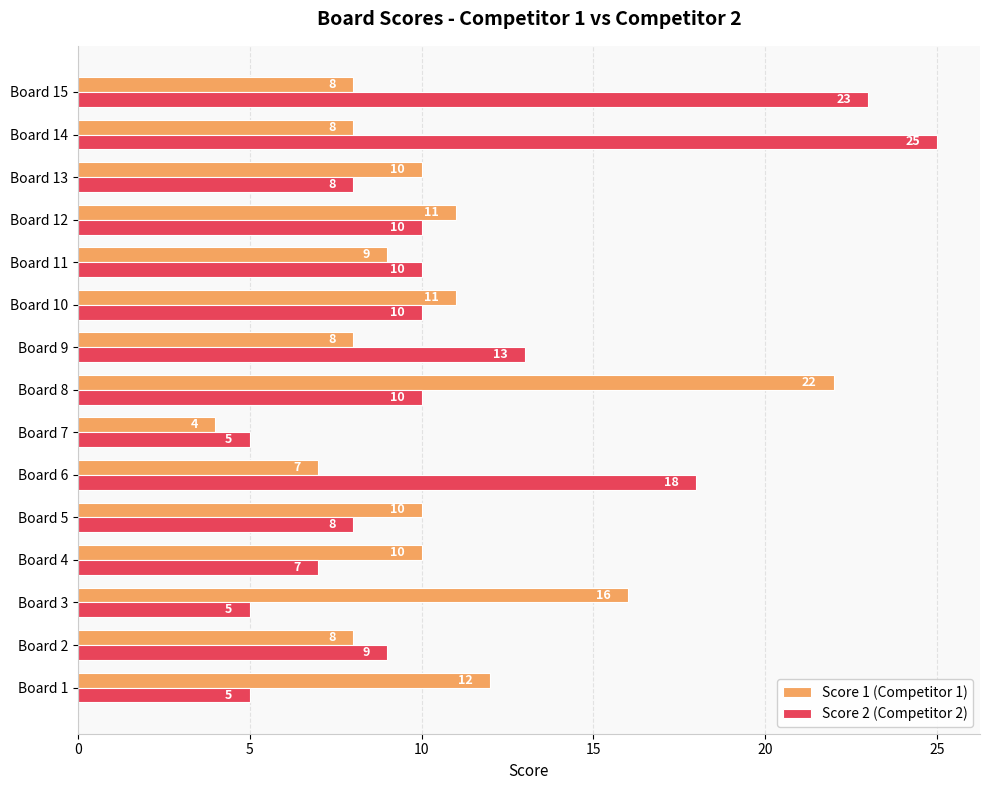

At which category is the sum across all series the highest?

Board 14